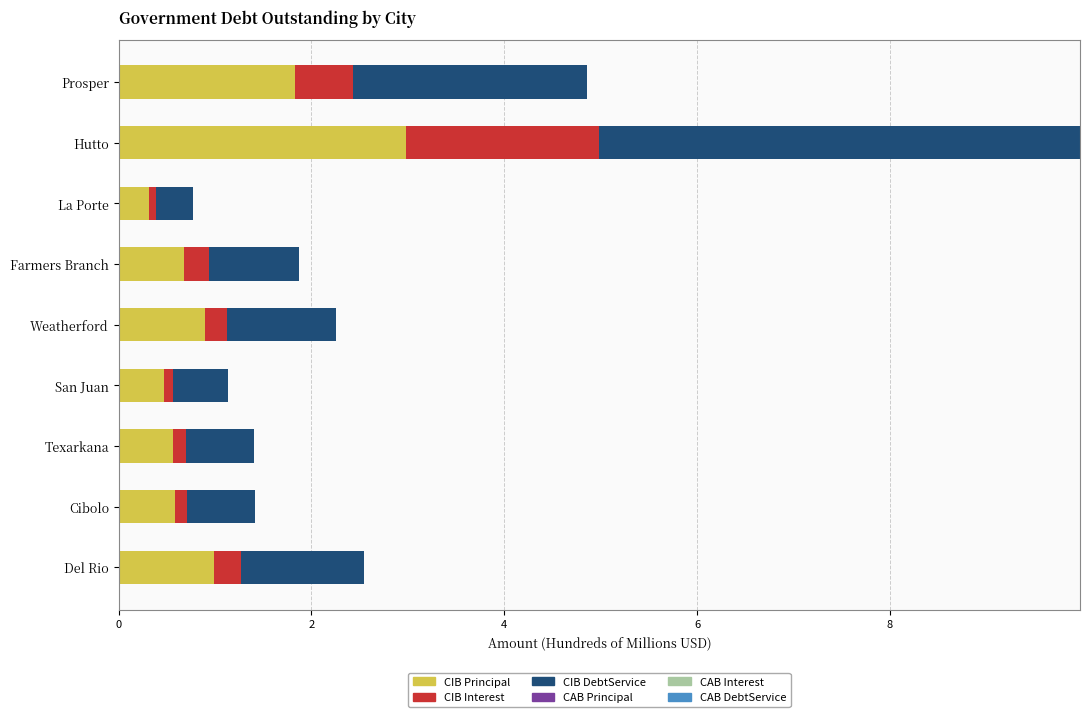

Count the number of data series in this chart.

3